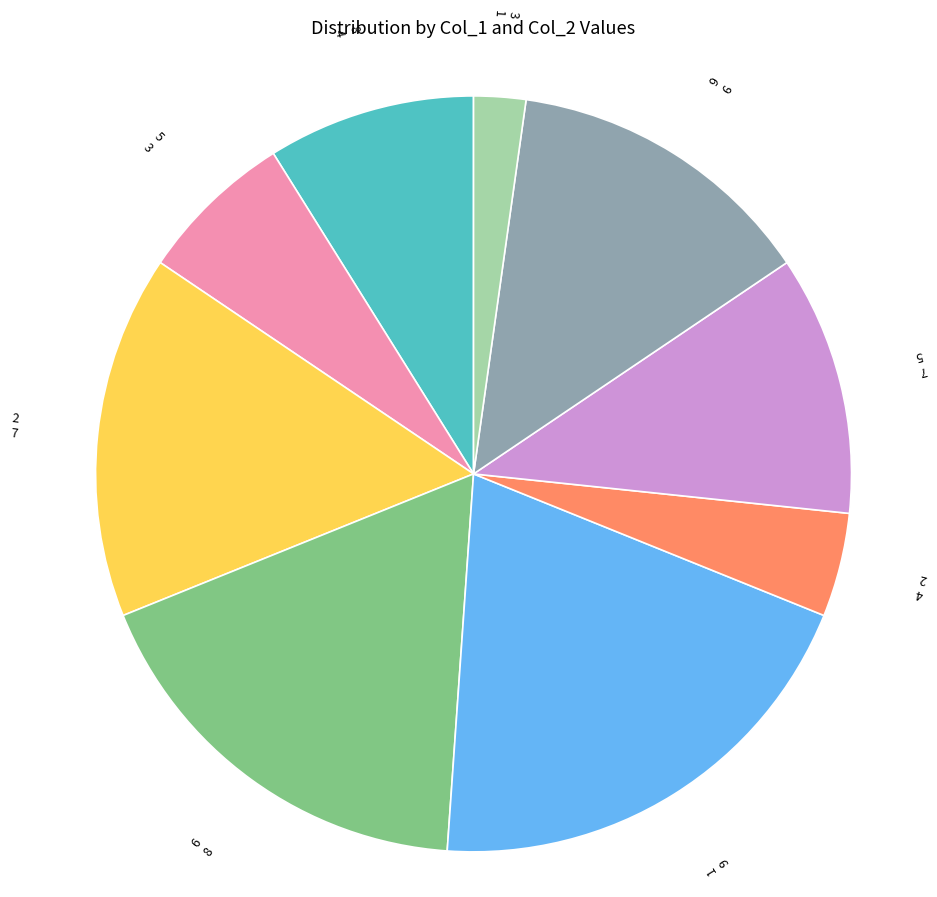

Count the number of slices in the pie.

9